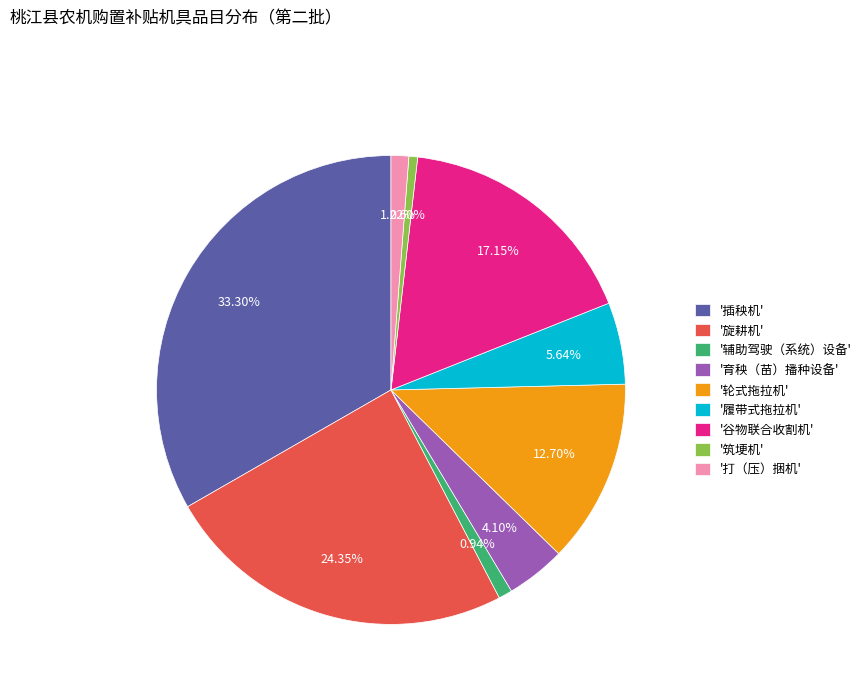

Is the sum of '谷物联合收割机' and '履带式拖拉机' greater than half?

No